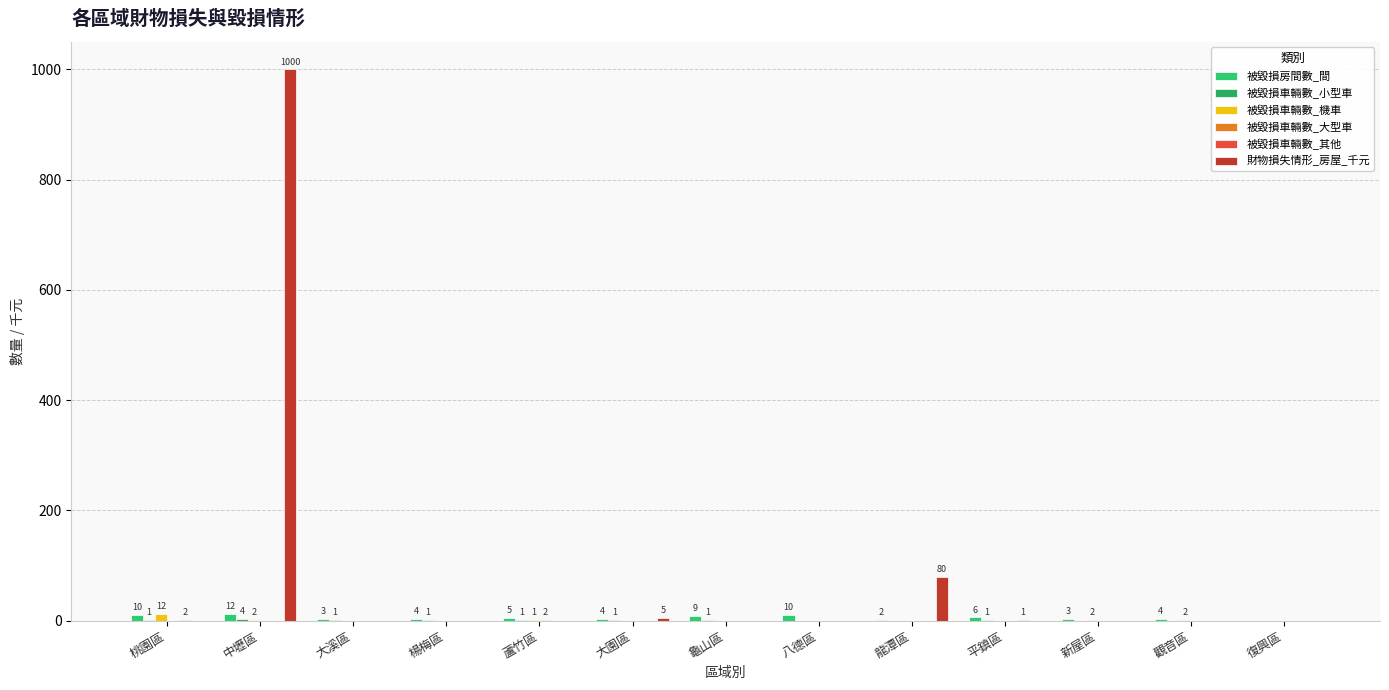

At how many categories does at least one series exceed 876?

1